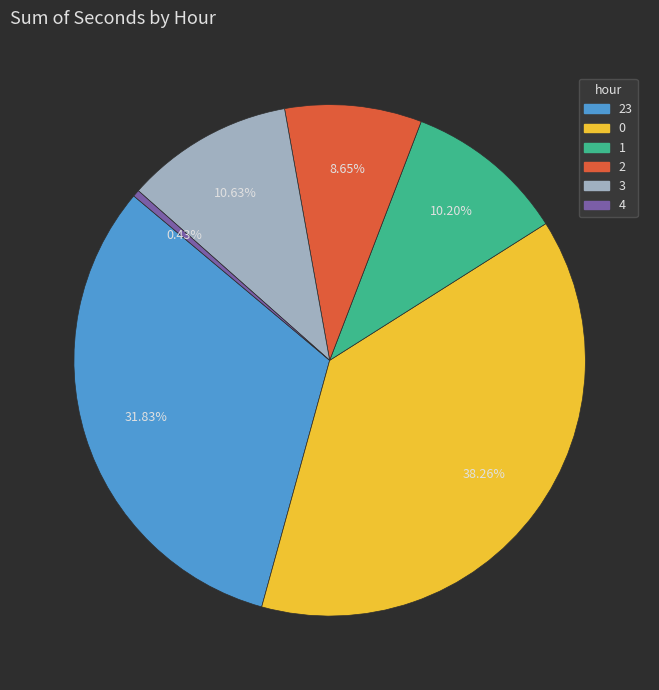

How many segments does this pie chart have?

6